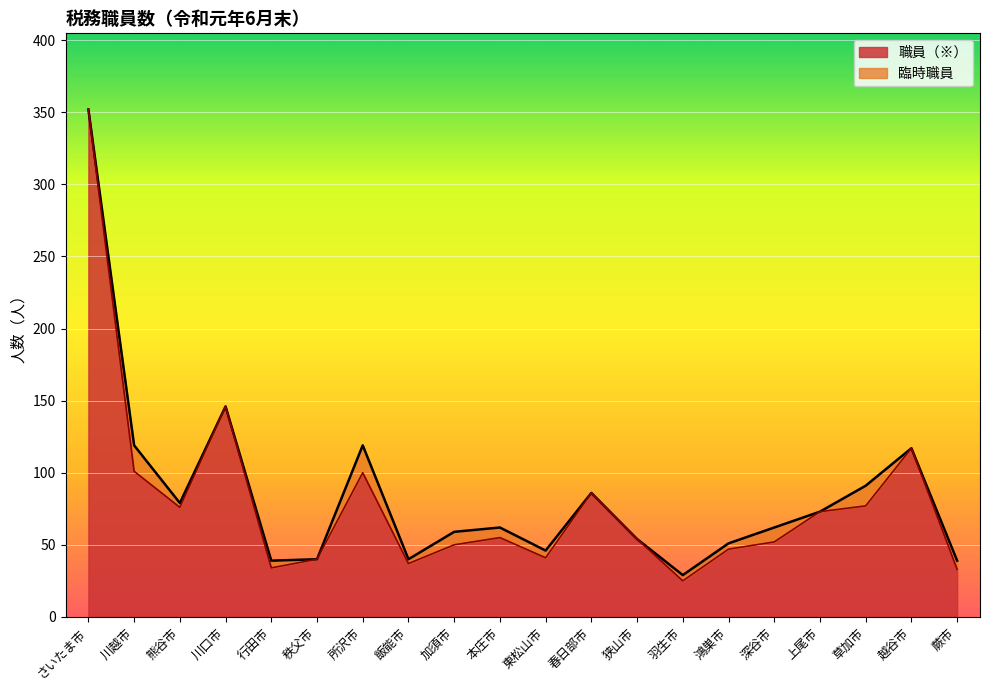

What is the approximate value at 本庄市, to the nearest 5?

55